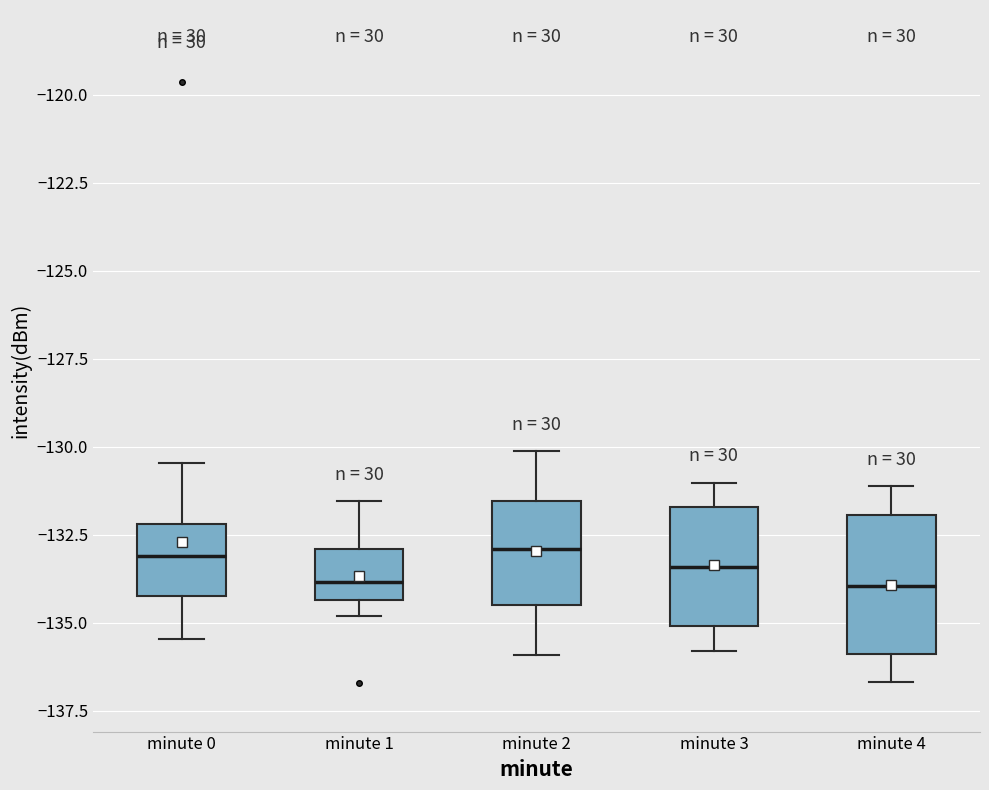

Reading left to right, transcribe this box plot: for each box, give where its median line is, the range the box spans, and where its two whiskers end, as read against the y-axis. The values are not printed on the chart, so give them approximately, as read against the axis.

minute 0: median -133.0, box -134.0 to -132.0, whiskers -135.5 to -130.5
minute 1: median -134.0, box -134.5 to -133.0, whiskers -135.0 to -131.5
minute 2: median -133.0, box -134.5 to -131.5, whiskers -136.0 to -130.0
minute 3: median -133.5, box -135.0 to -131.5, whiskers -136.0 to -131.0
minute 4: median -134.0, box -136.0 to -132.0, whiskers -136.5 to -131.0